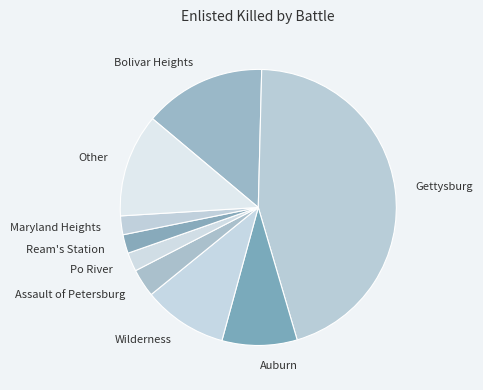

Do Po River and Gettysburg together represent more than half of the pie?

No